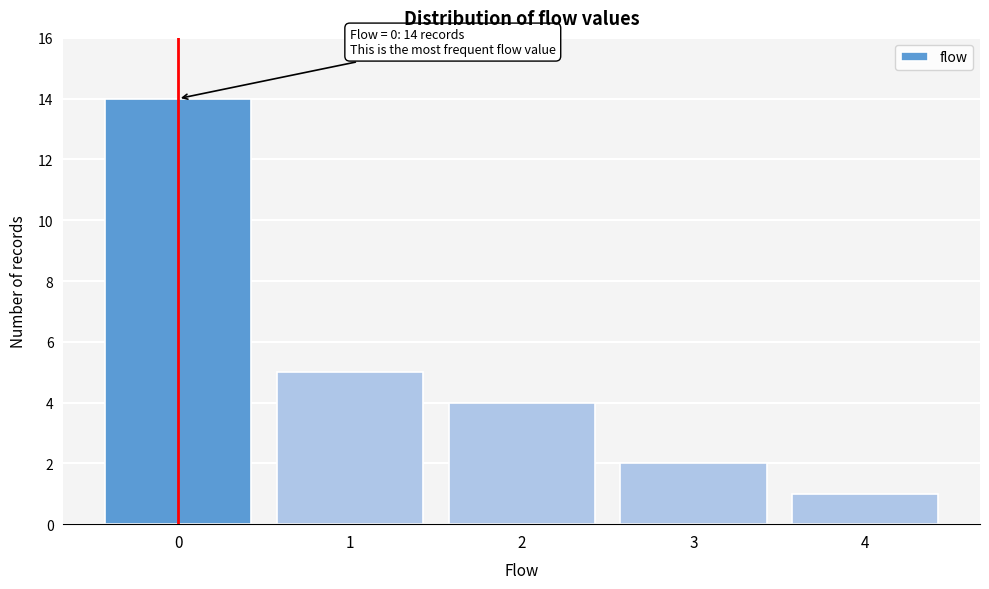

Which range on the x-axis has the tallest bar?

-0.5 to 0.5